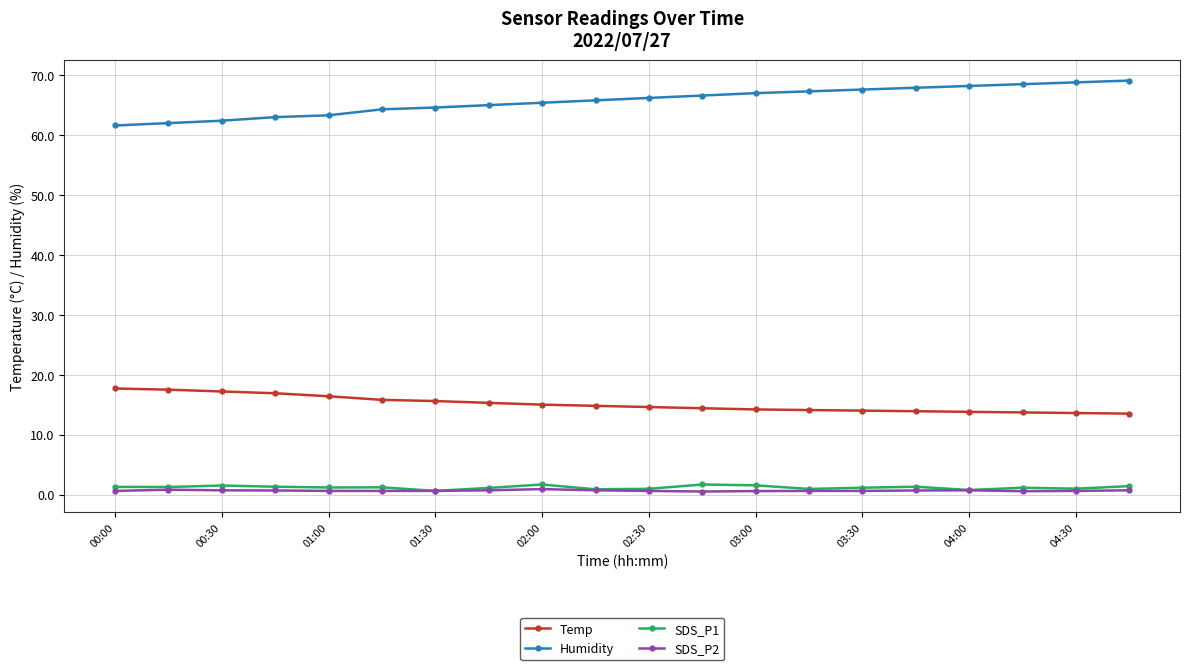

What is the value of the Temp point at the 11th from the left?

14.6